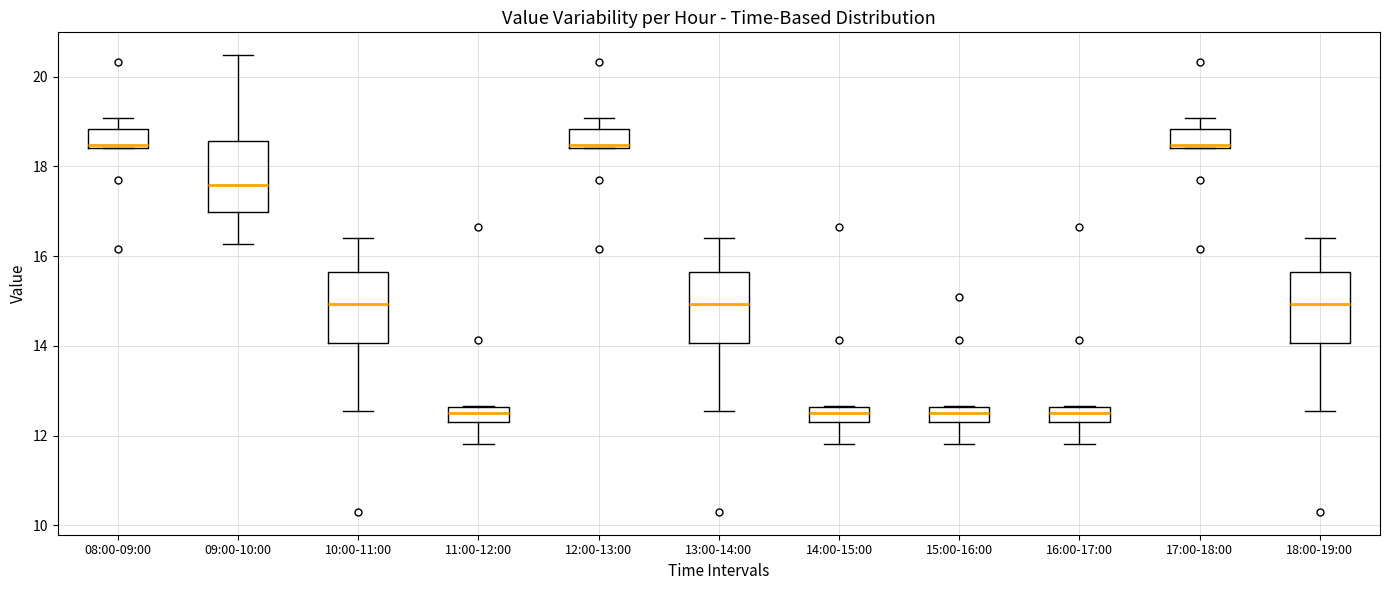

Where does the lower whisker of the box for 11:00-12:00 end on the y-axis? The values are not printed on the chart, so give them approximately, as read against the axis.

11.8